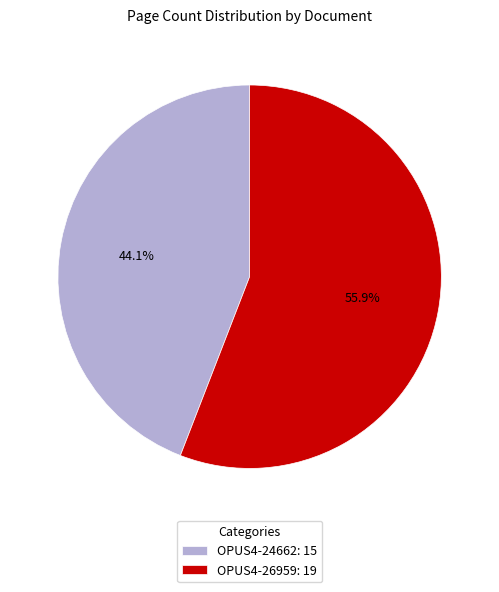

What percentage is the OPUS4-26959 slice, to the nearest percent?

56%